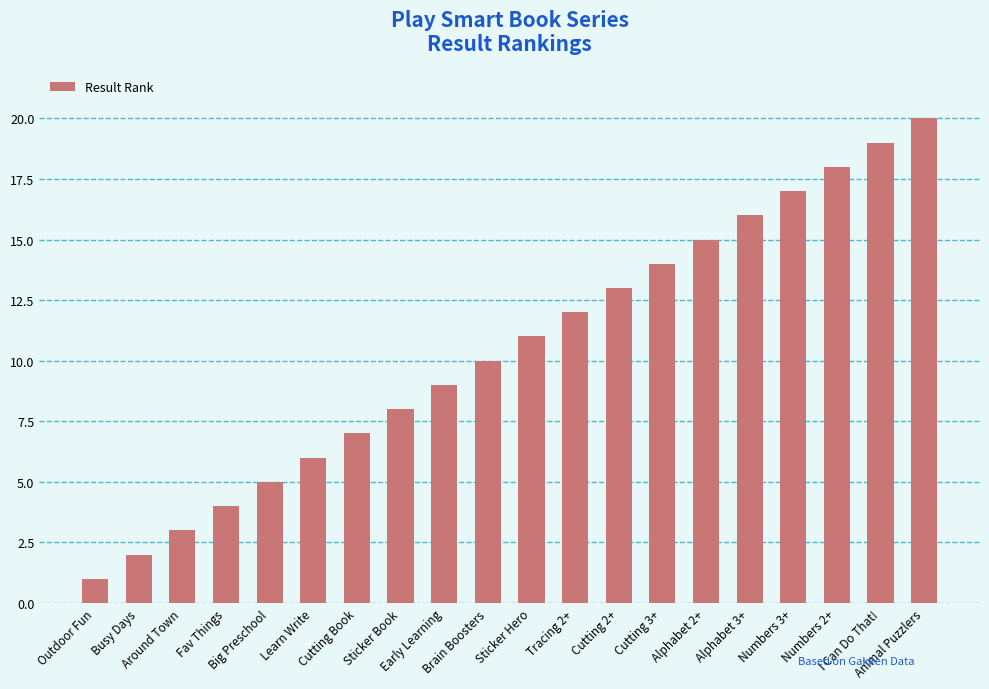

Rank the categories by value from highest to lowest.

Animal Puzzlers, I Can Do That!, Numbers 2+, Numbers 3+, Alphabet 3+, Alphabet 2+, Cutting 3+, Cutting 2+, Tracing 2+, Sticker Hero, Brain Boosters, Early Learning, Sticker Book, Cutting Book, Learn Write, Big Preschool, Fav Things, Around Town, Busy Days, Outdoor Fun